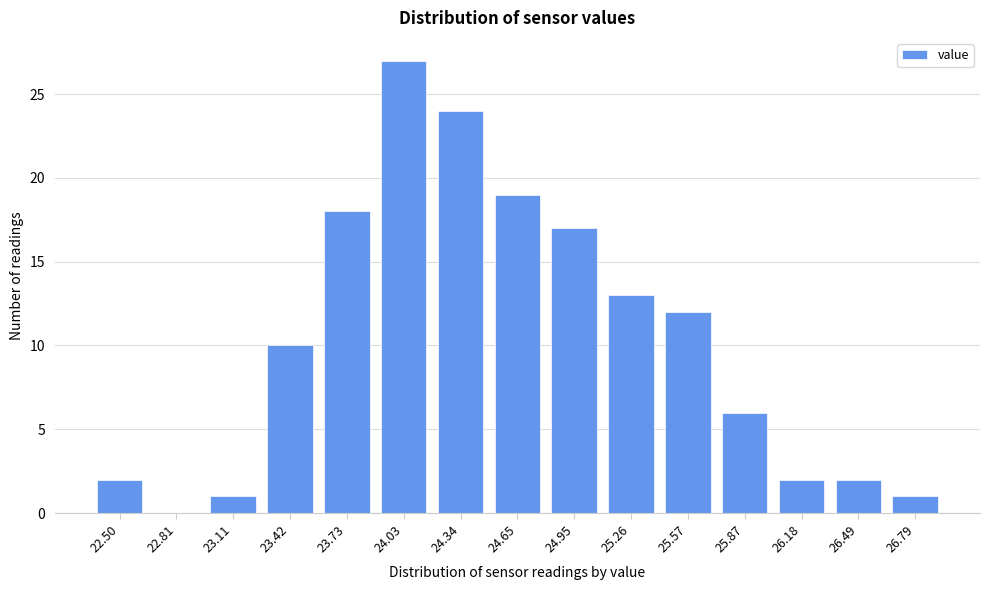

Reading left to right, transcribe all the data shown in this chart.

22.50=2	22.81=0	23.11=1	23.42=10	23.73=18	24.03=27	24.34=24	24.65=19	24.95=17	25.26=13	25.57=12	25.87=6	26.18=2	26.49=2	26.79=1